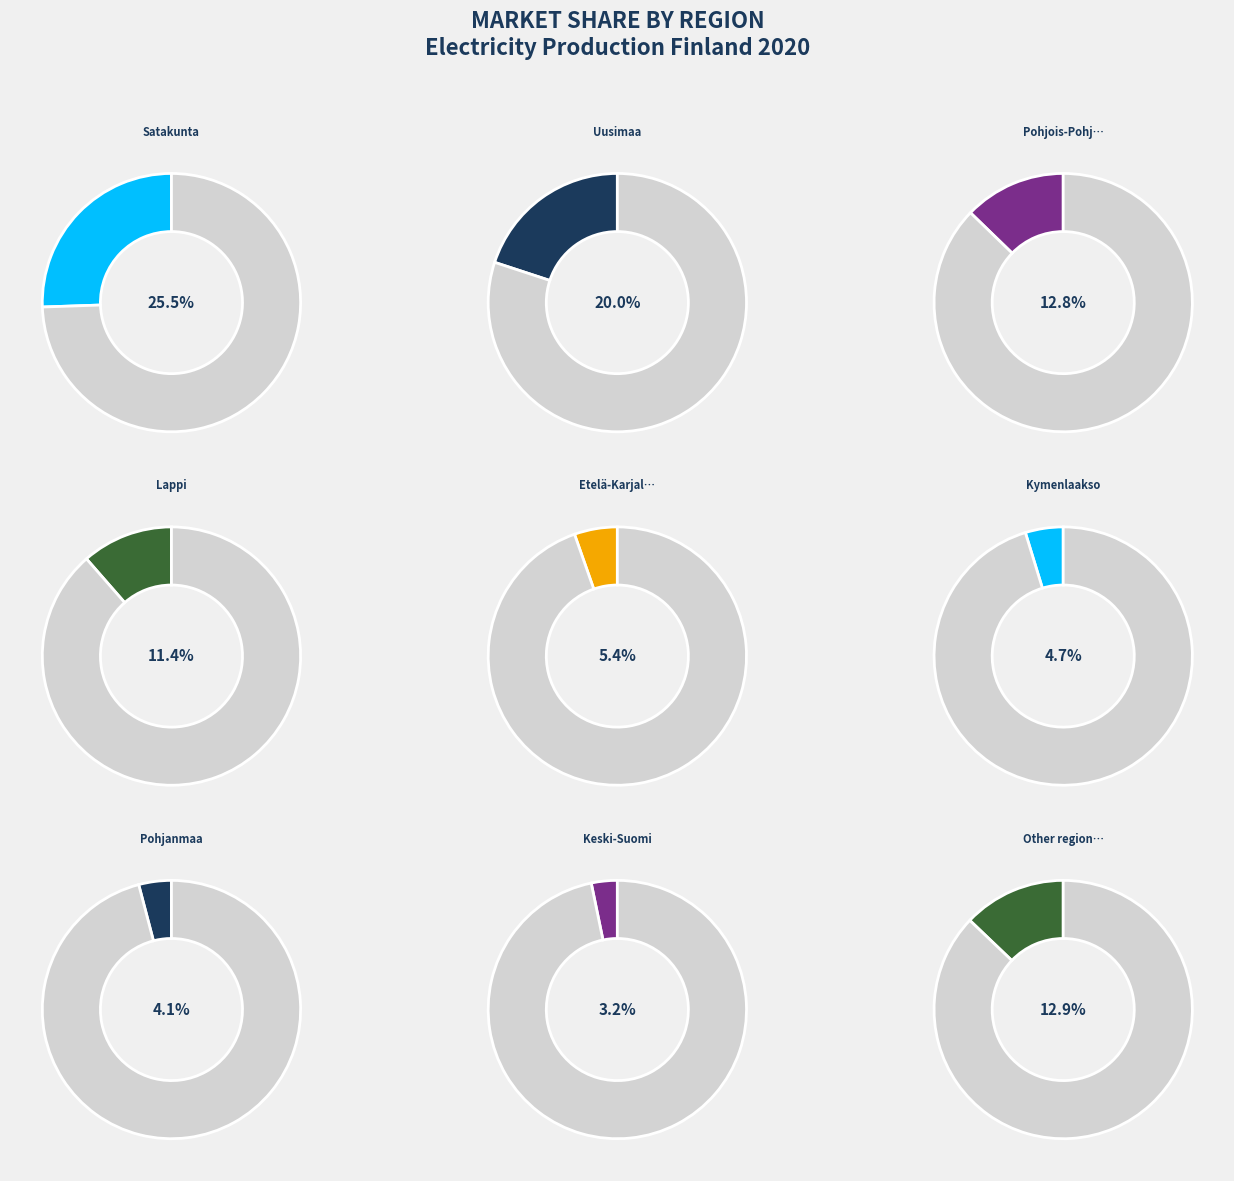

Is there a majority slice in this chart?

No